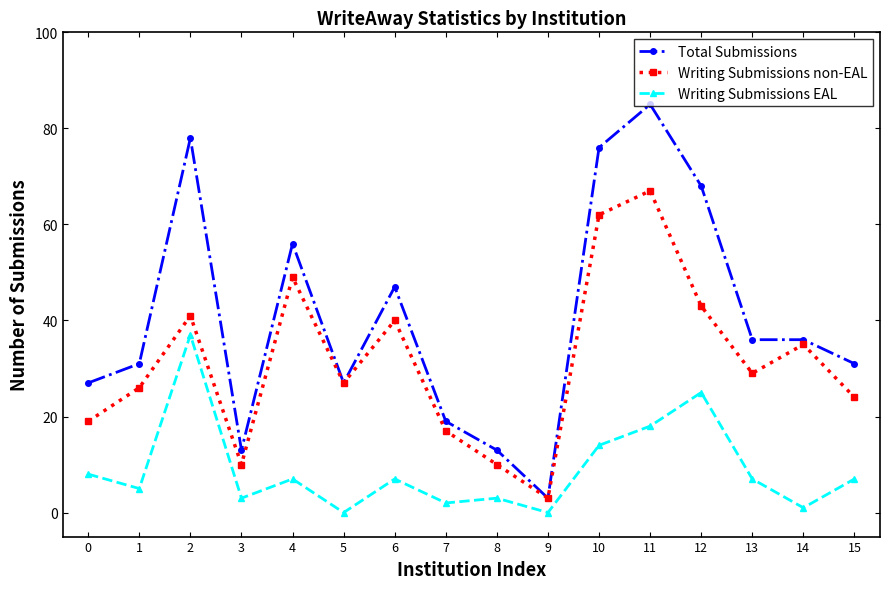

Which series has the largest total across all categories?

Total Submissions